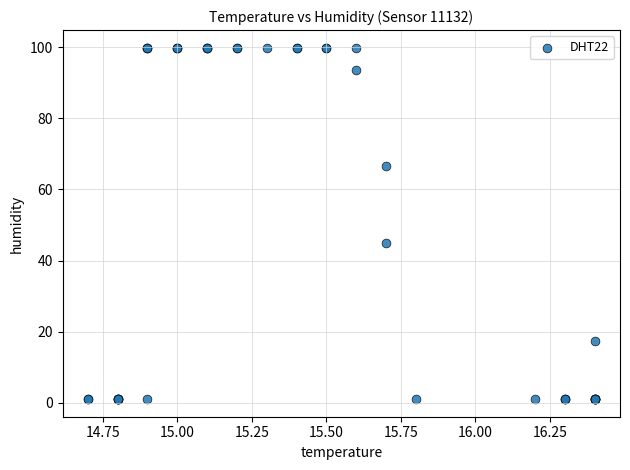

What Y value in the scatter plot is closest to 50?

45.0